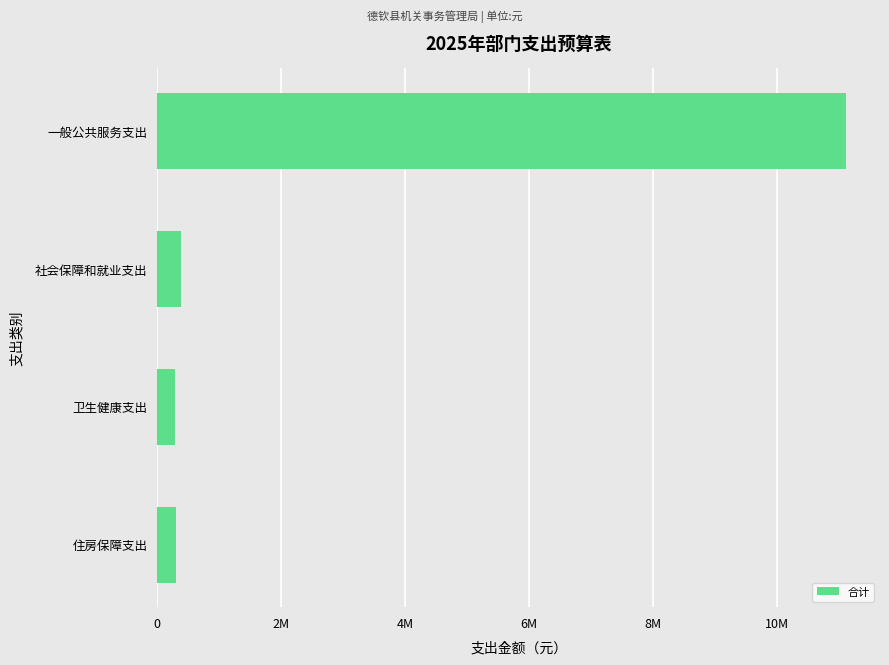

What is the minimum value shown in the chart?

280871.1